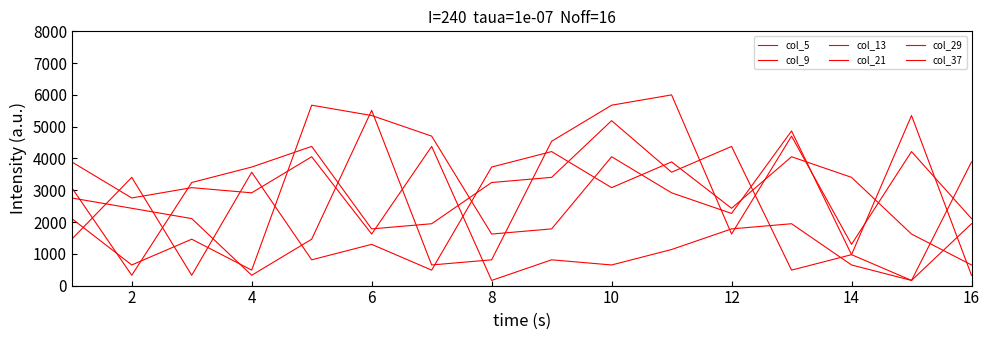

At which category is the sum across all series the highest?

10